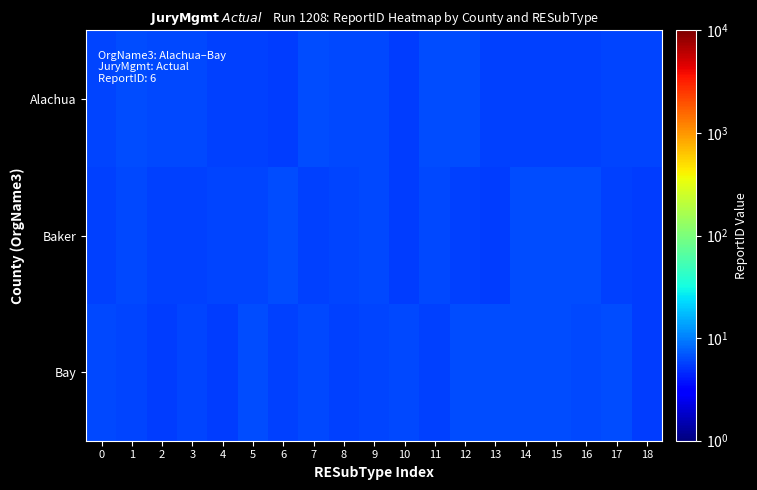

What is the greatest value displayed?

6.5